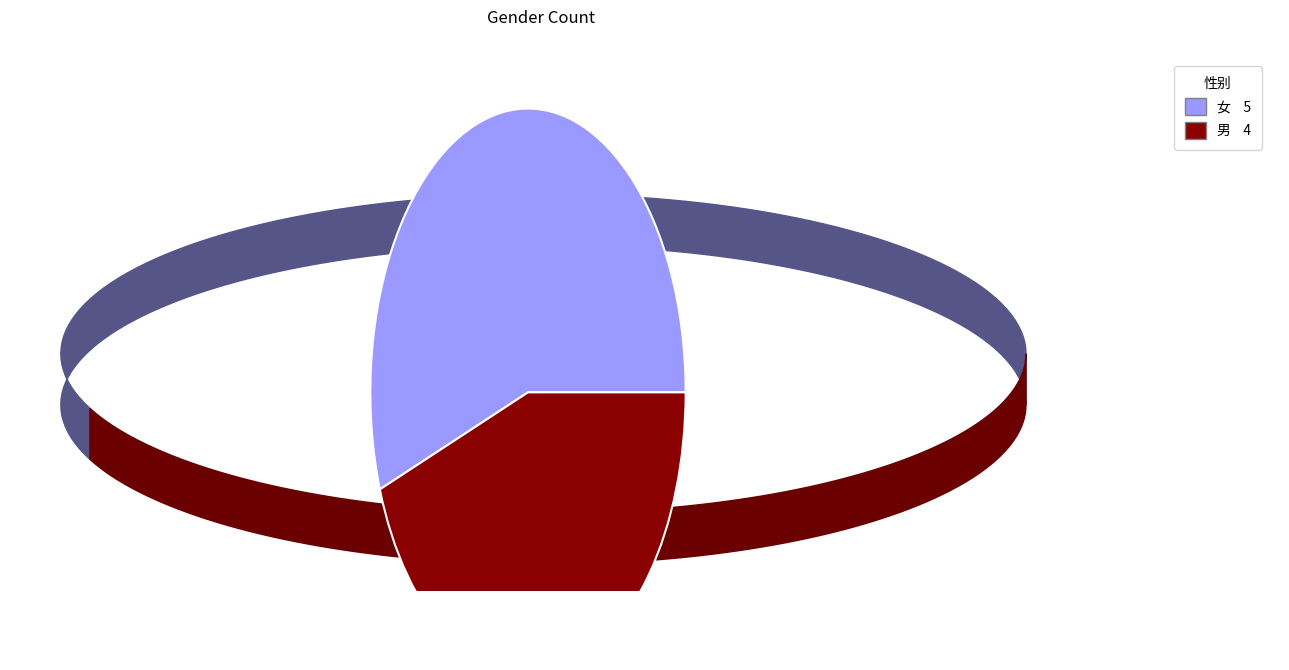

Does 女 represent more than half of the total?

Yes